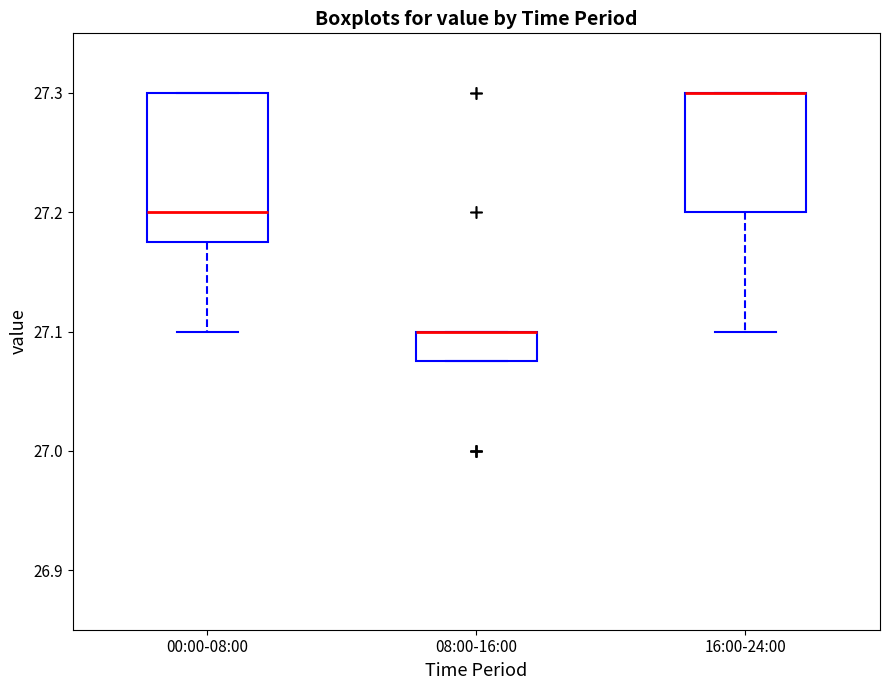

Reading left to right, transcribe this box plot: for each box, give where its median line is, the range the box spans, and where its two whiskers end, as read against the y-axis. The values are not printed on the chart, so give them approximately, as read against the axis.

00:00-08:00: median 27.20, box 27.18 to 27.30, whiskers 27.10 to 27.30
08:00-16:00: median 27.10 (drawn on the box's upper edge), box 27.08 to 27.10, whiskers 27.08 to 27.10
16:00-24:00: median 27.30 (drawn on the box's upper edge), box 27.20 to 27.30, whiskers 27.10 to 27.30